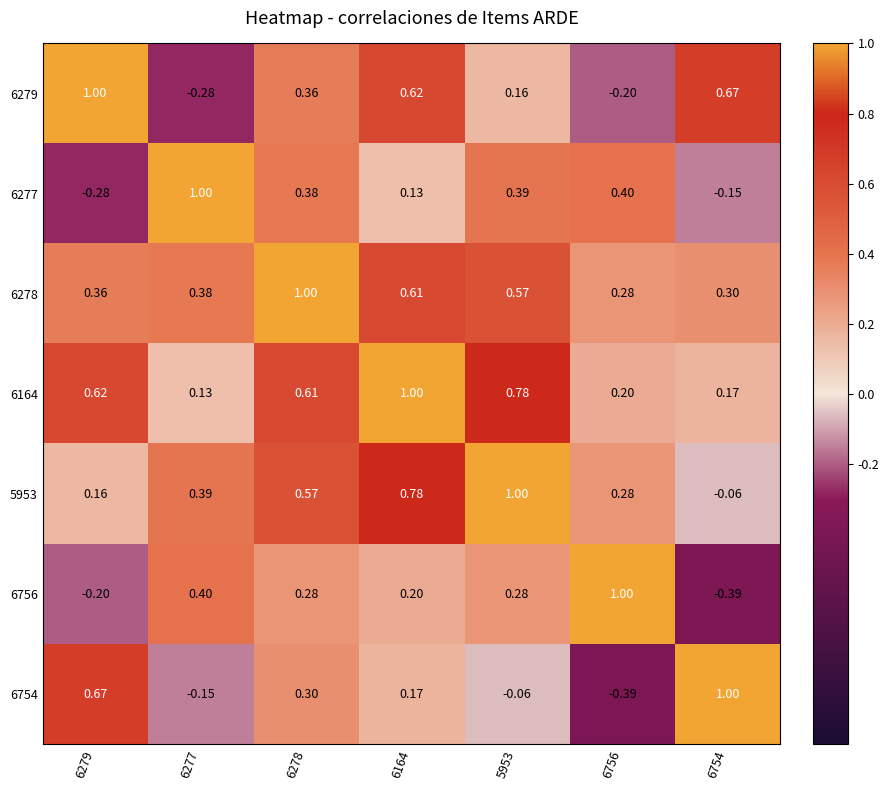

Is the value of 6277 at 6279 greater than the value of 5953 at 6754?

No